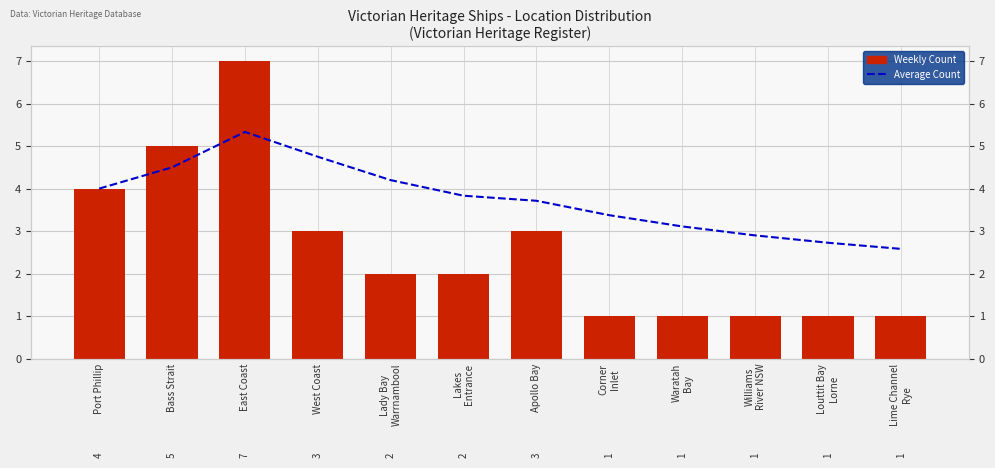

What is the difference between the highest and lowest values at Lady Bay
Warrnambool?

2.2